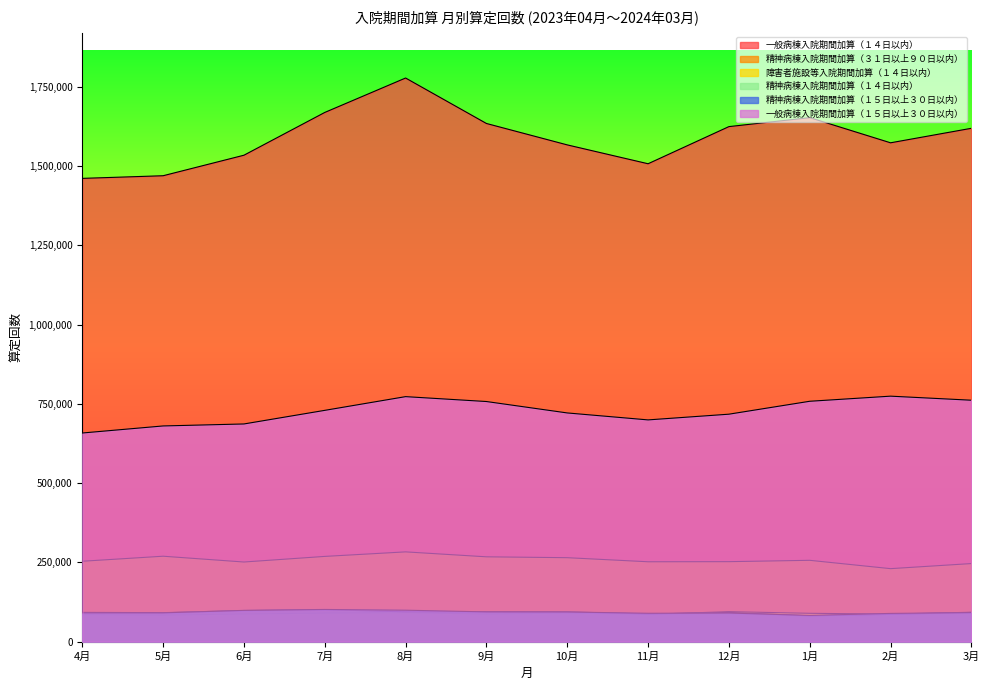

What position from the right is 2月?

2